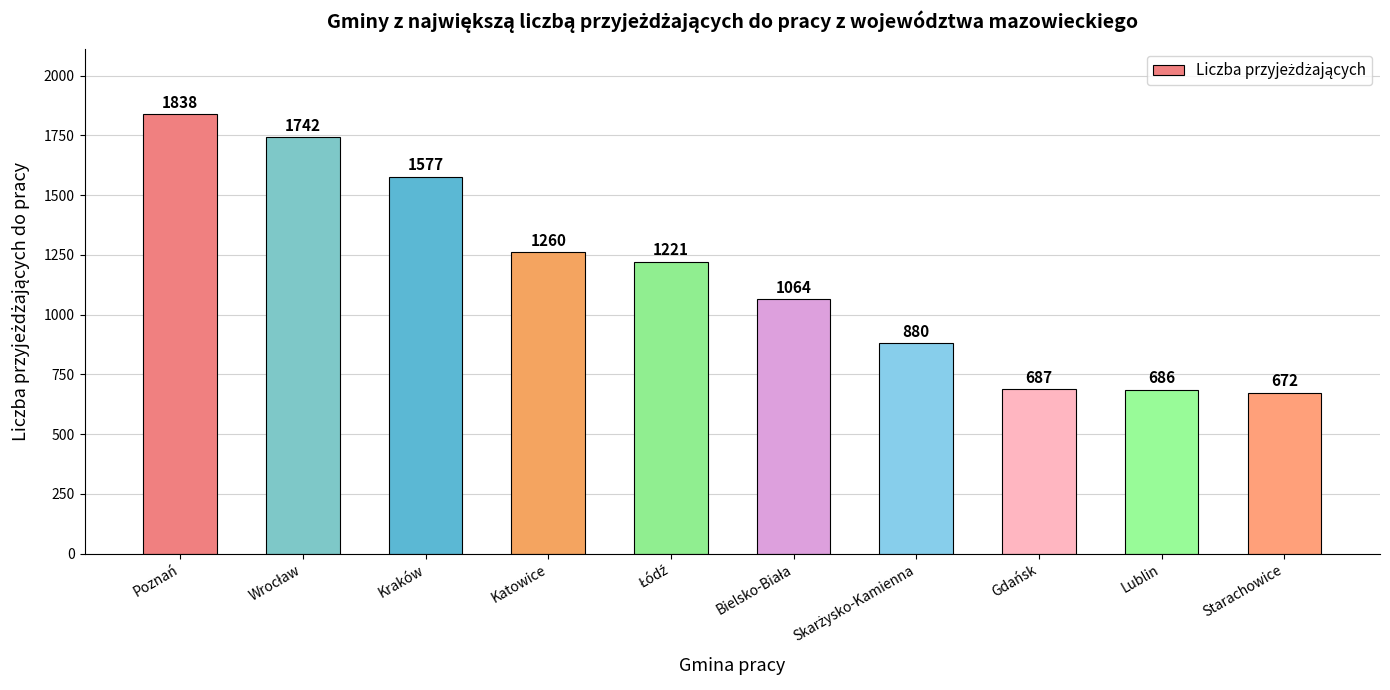

Reading left to right, extract all data points from this chart.

1838	1742	1577	1260	1221	1064	880	687	686	672